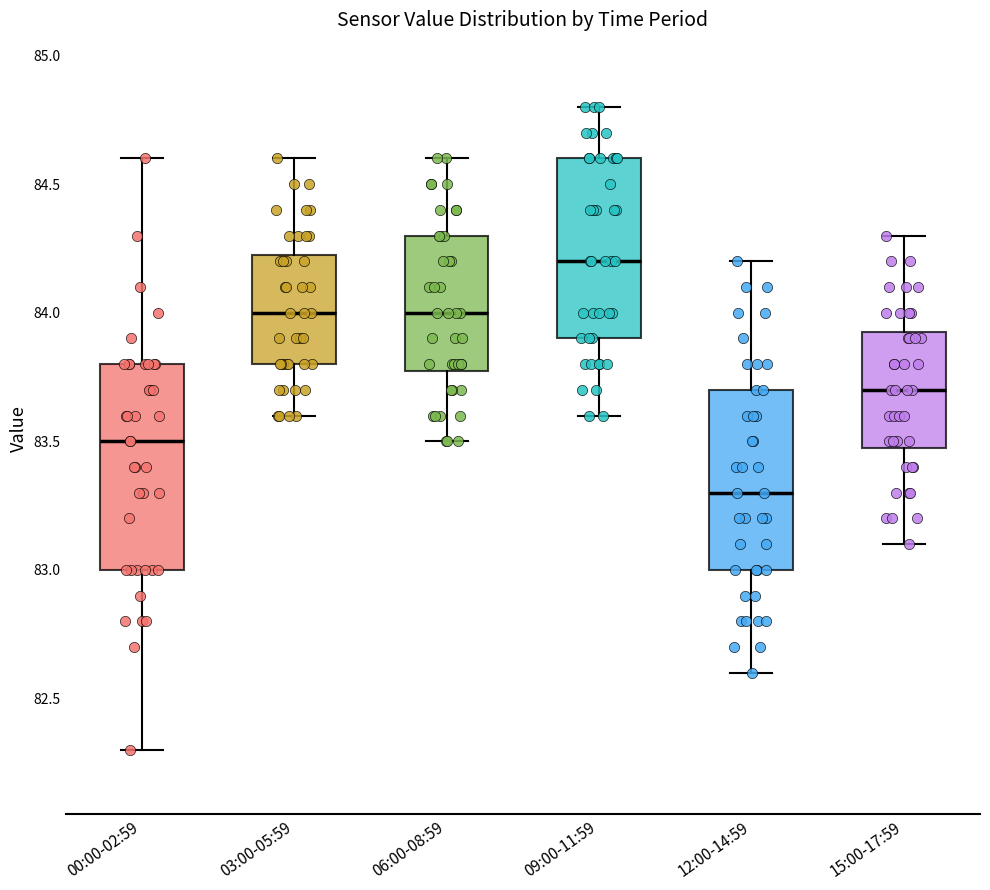

Comparing the boxes themselves (not the whiskers), which one is the tallest?

00:00-02:59